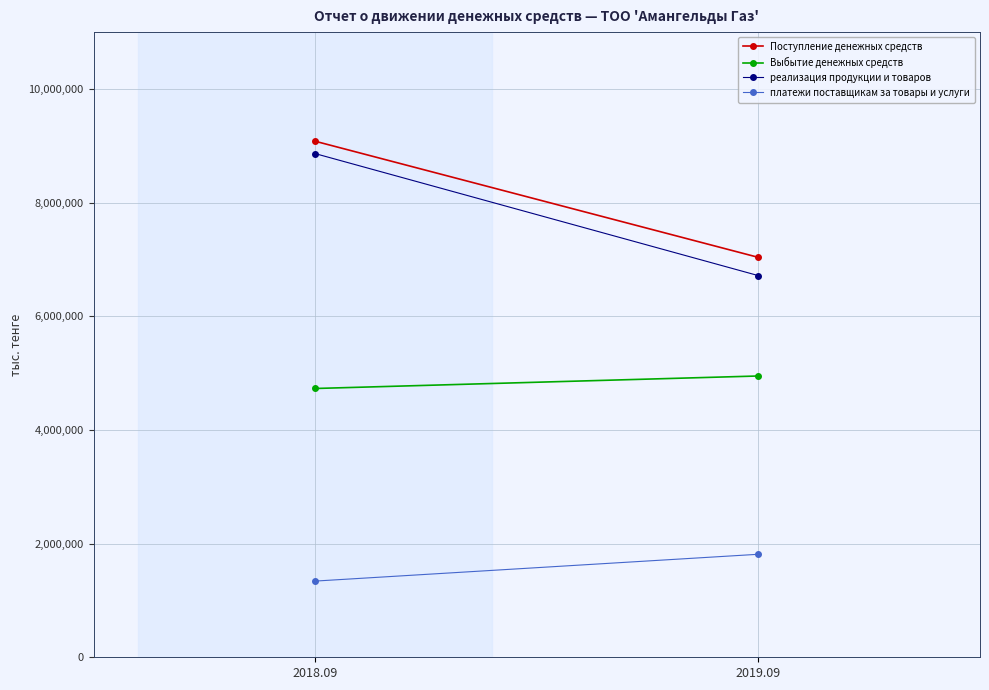

How many Выбытие денежных средств values are between 4729379 and 4949429?

2